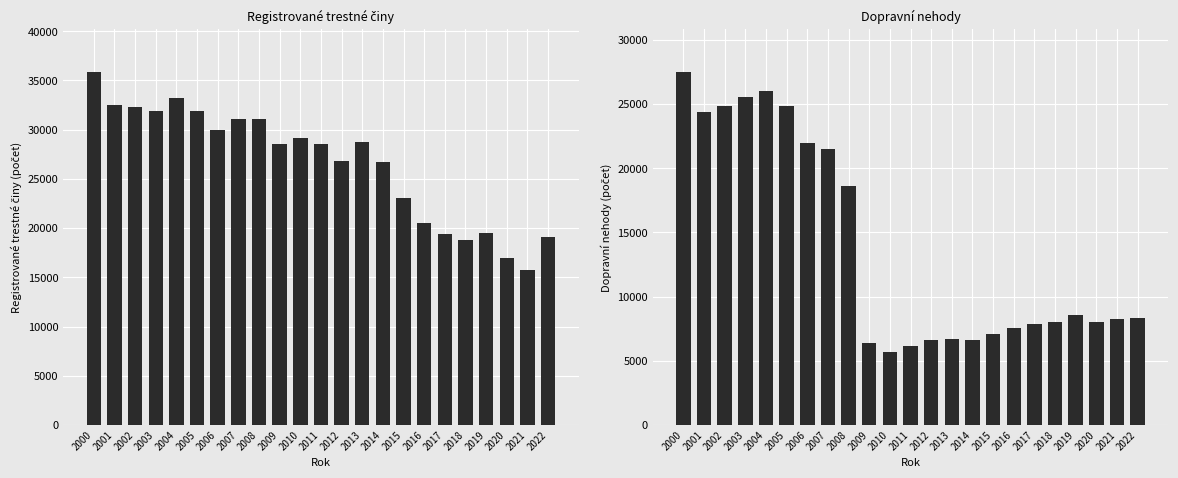

Read the Registrované trestné činy value at 2019.

19553